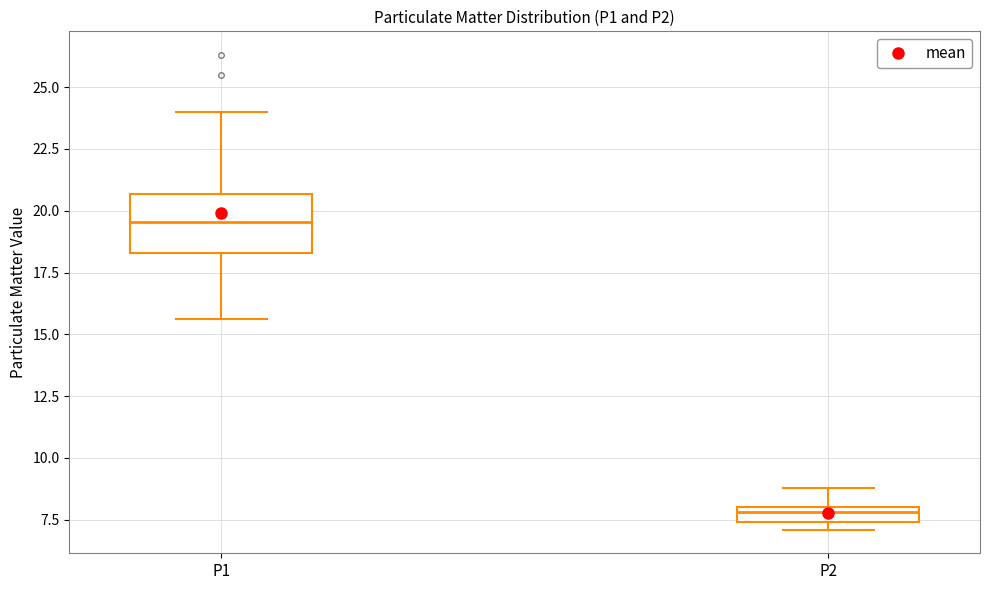

Which box's median line is the highest?

P1